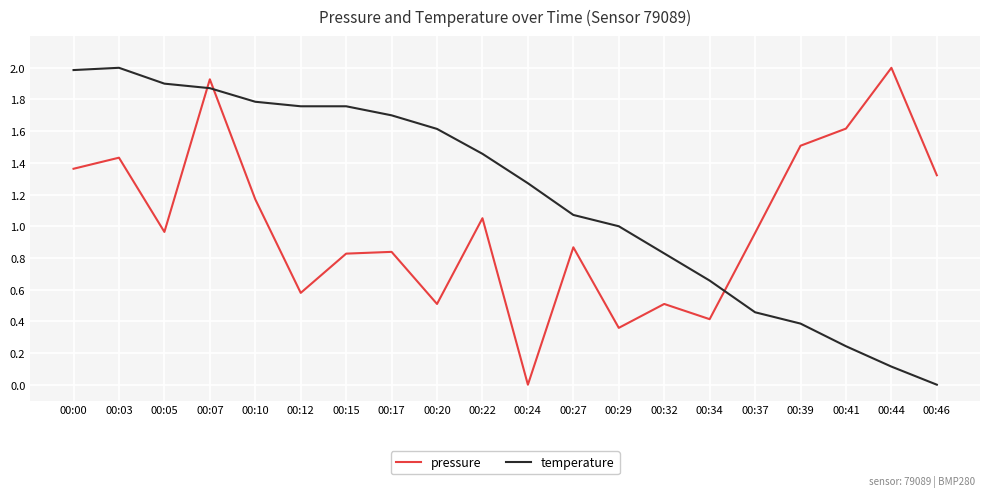

True or false: pressure has a value of 0.1 at 00:20.

False